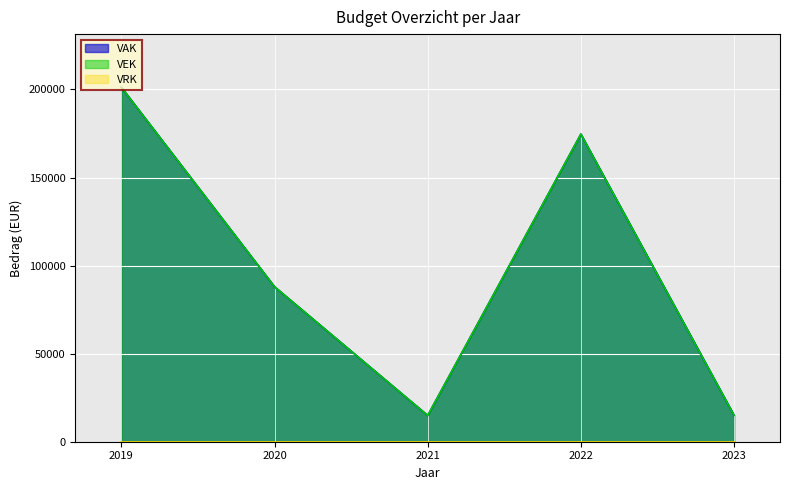

Does the chart display data point markers on the line(s)?

No